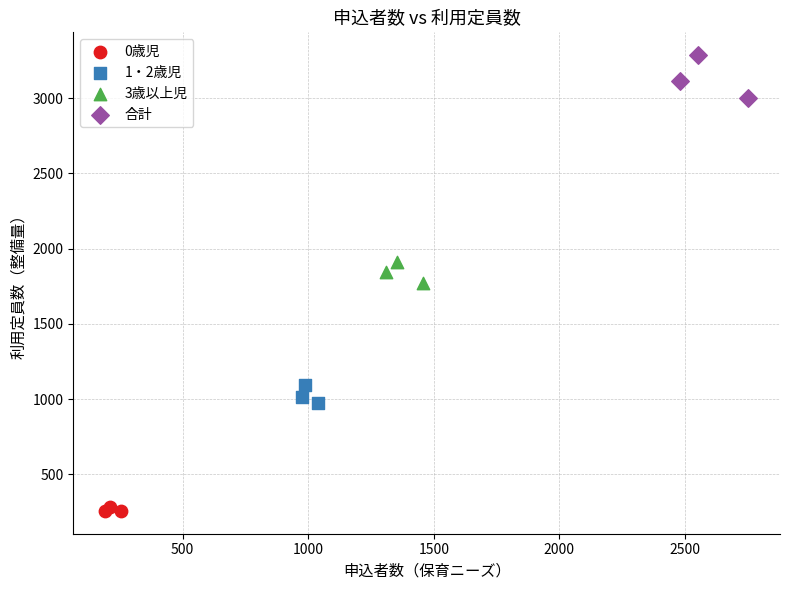

Which series contains the highest Y value?

合計